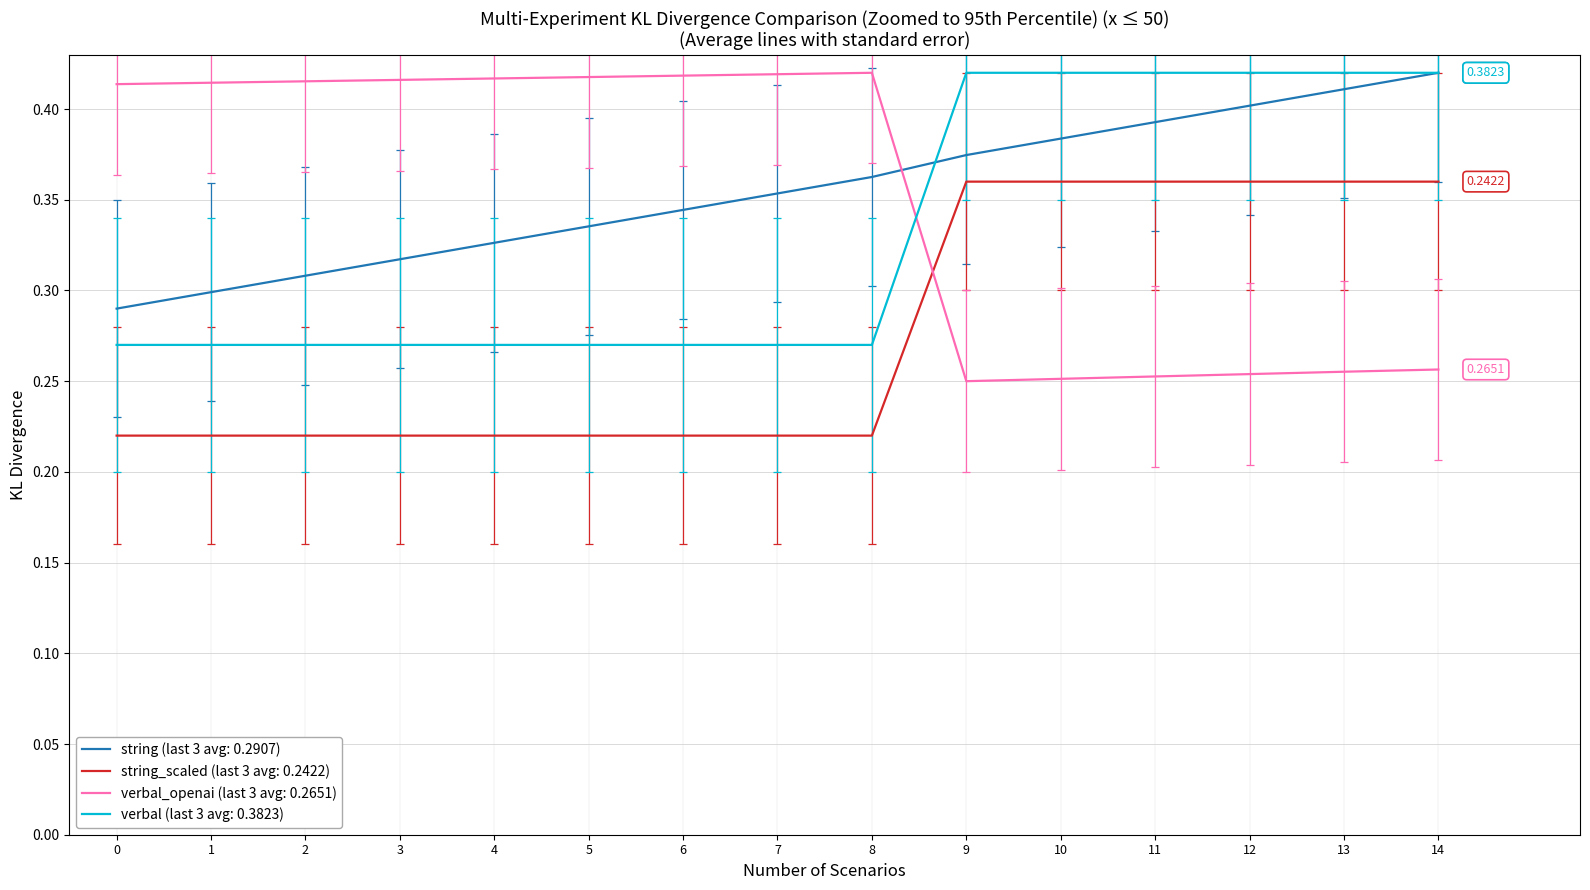

Count the number of data series in this chart.

4